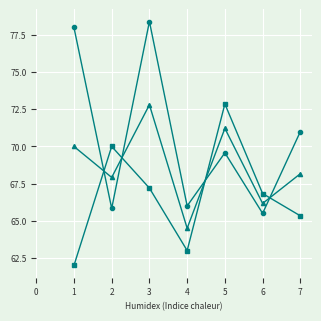

What is the difference between the highest and lowest values at 3?

11.2